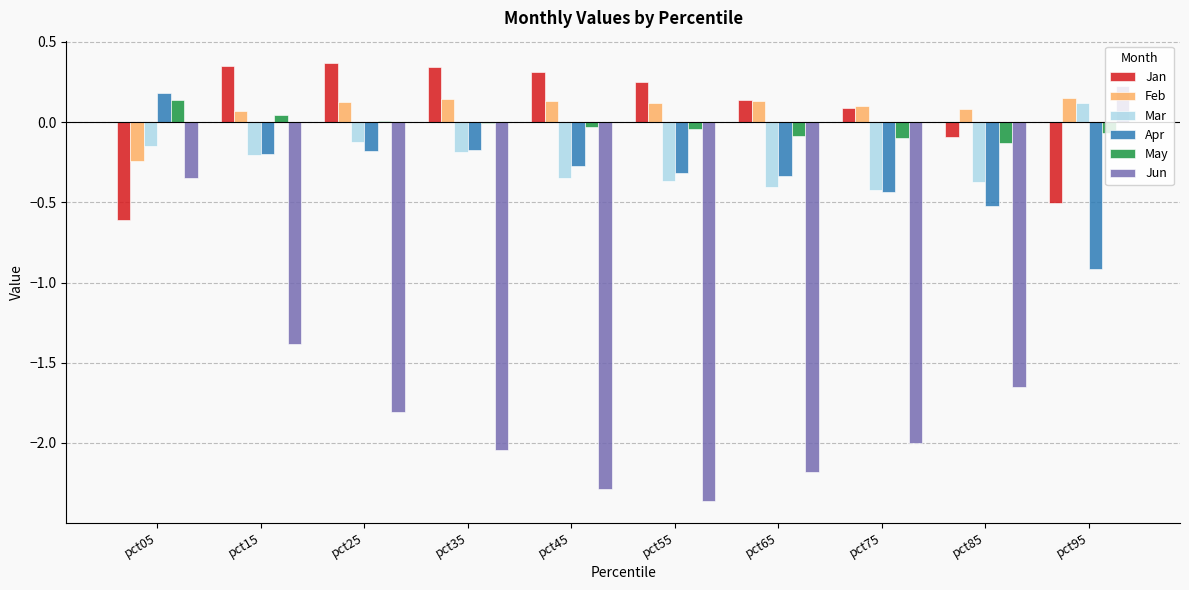

Where does the Jun series first go above -1?

pct05